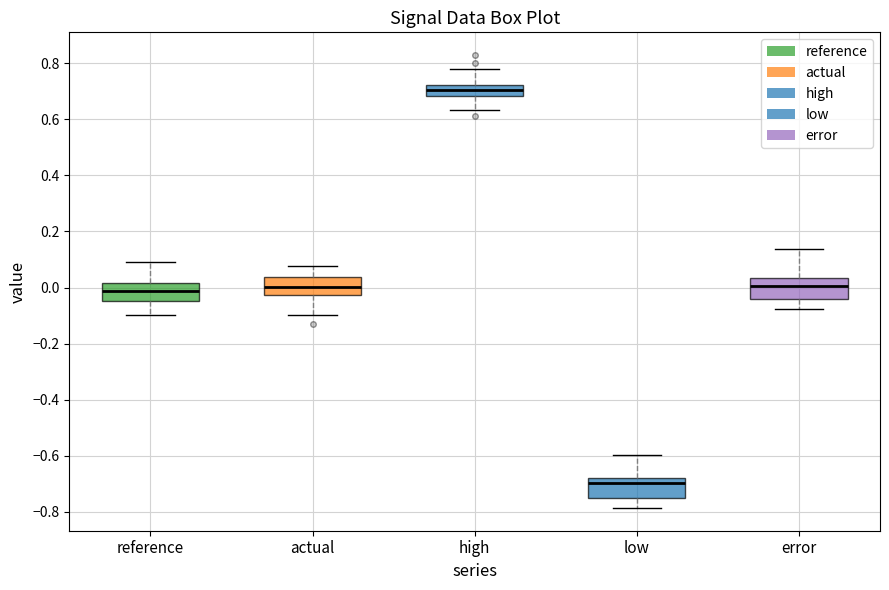

Reading left to right, transcribe this box plot: for each box, give where its median line is, the range the box spans, and where its two whiskers end, as read against the y-axis. The values are not printed on the chart, so give them approximately, as read against the axis.

reference: median -0.02, box -0.04 to 0.02, whiskers -0.10 to 0.10
actual: median 0.00, box -0.02 to 0.04, whiskers -0.10 to 0.08
high: median 0.70, box 0.68 to 0.72, whiskers 0.64 to 0.78
low: median -0.70, box -0.76 to -0.68, whiskers -0.78 to -0.60
error: median 0.00, box -0.04 to 0.04, whiskers -0.08 to 0.14